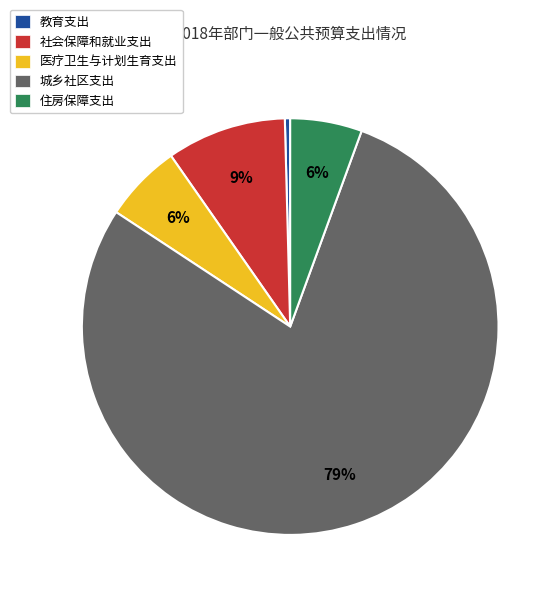

What percentage is the 社会保障和就业支出 slice, to the nearest percent?

9%